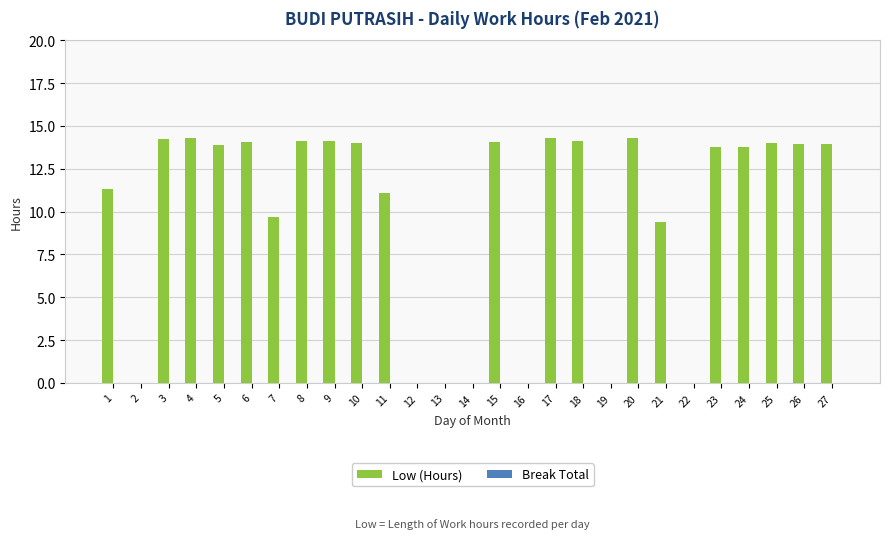

Between 12 and 26, which is larger?

26